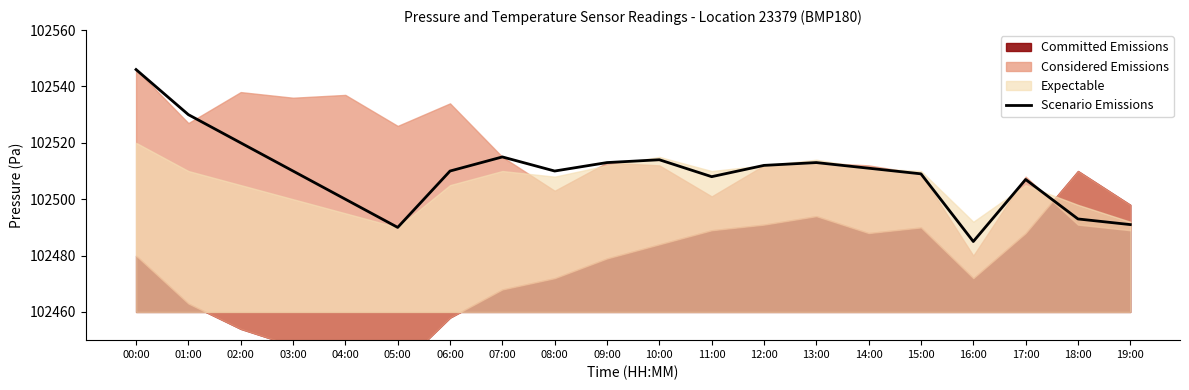

What is the ratio of the value at 05:00 to the value at 07:00?

1.0